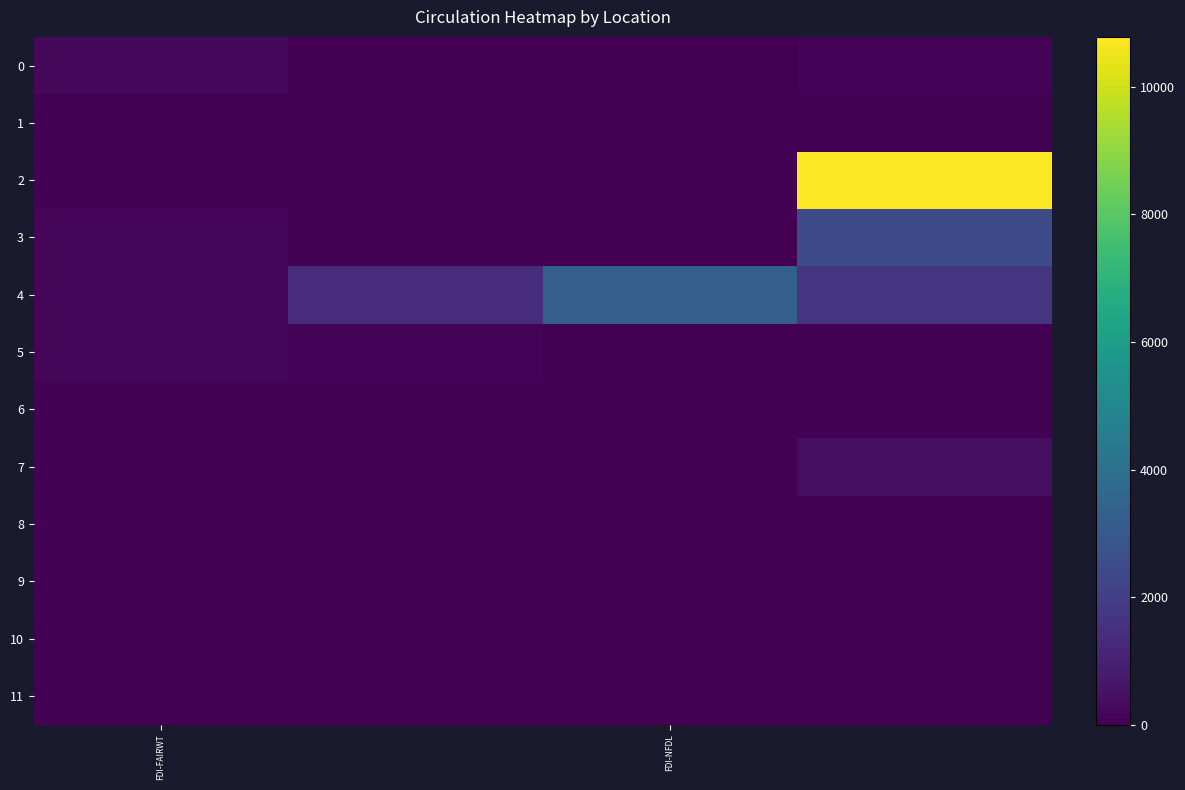

How many series are shown in this chart?

12